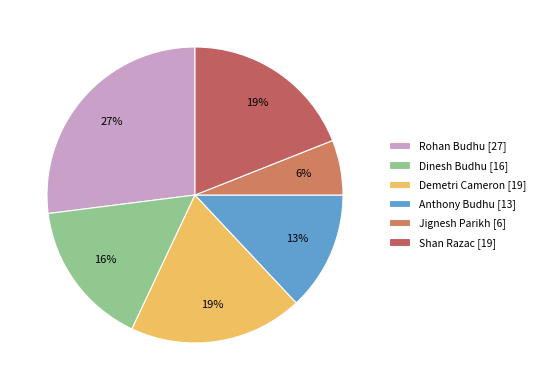

What is the smallest slice in the pie chart?

Jignesh Parikh